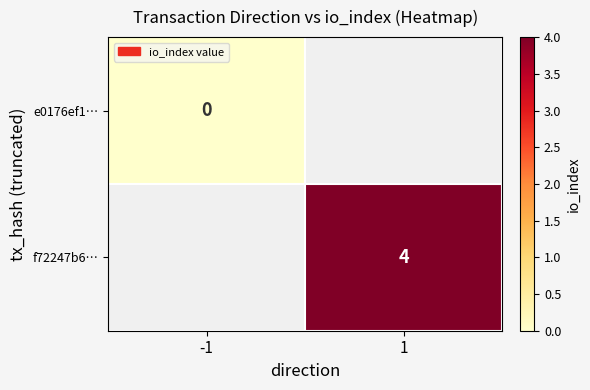

At which category does the chart reach its peak across all series?

1